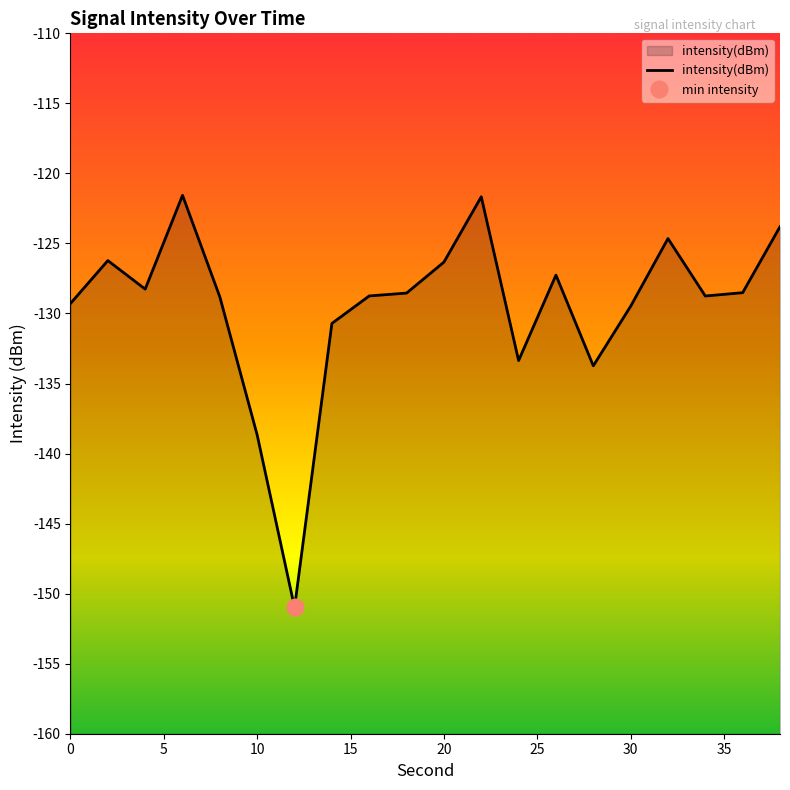

At which category does the data reach its first local peak?

2